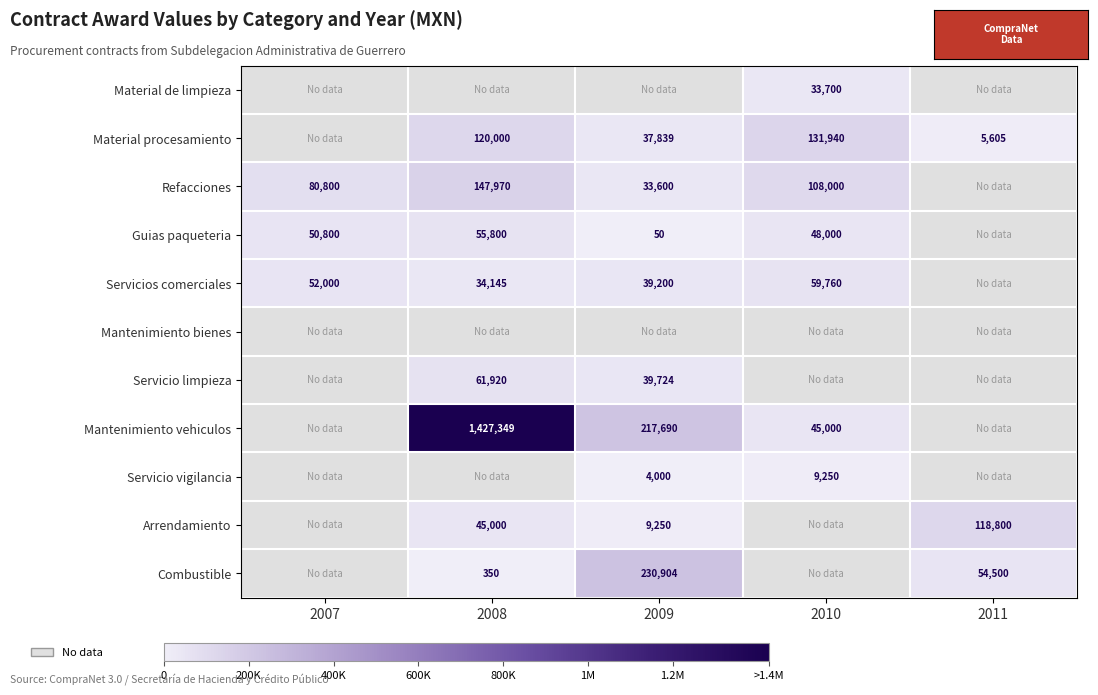

How many values in the Refacciones series exceed 80800?

2